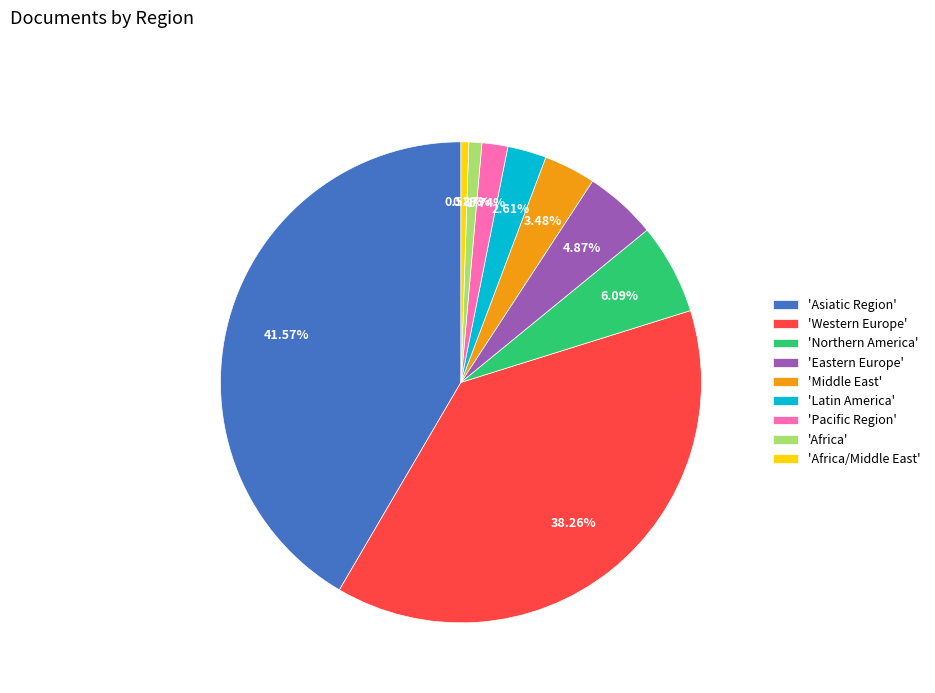

To the nearest percent, what is the difference between the largest and smallest slice percentages?

41%